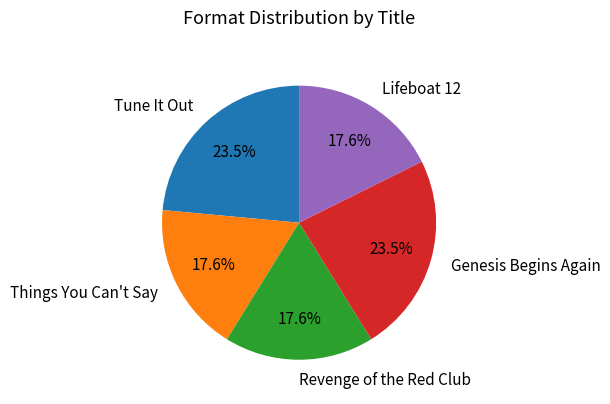

What is the total percentage of Things You Can't Say and Revenge of the Red Club?

35.3%